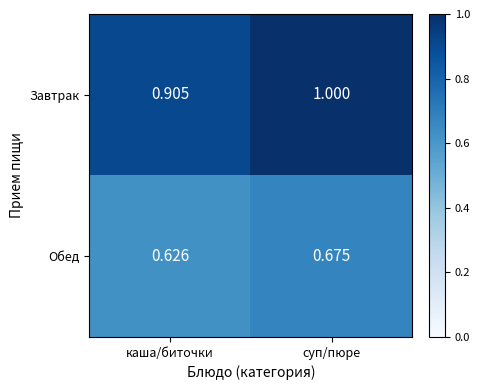

At which label is Завтрак closest to 0?

каша/биточки